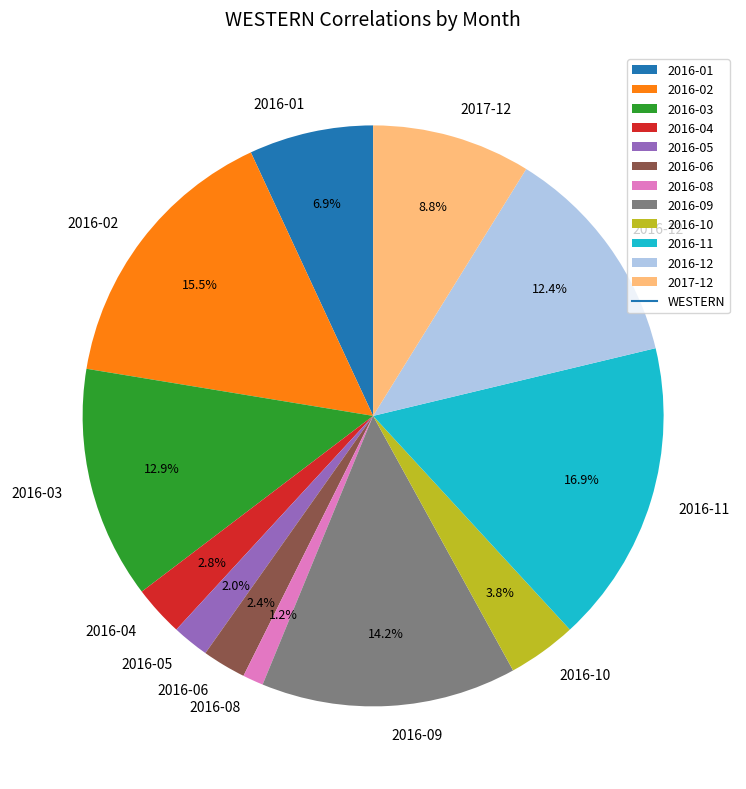

Is there a majority slice in this chart?

No